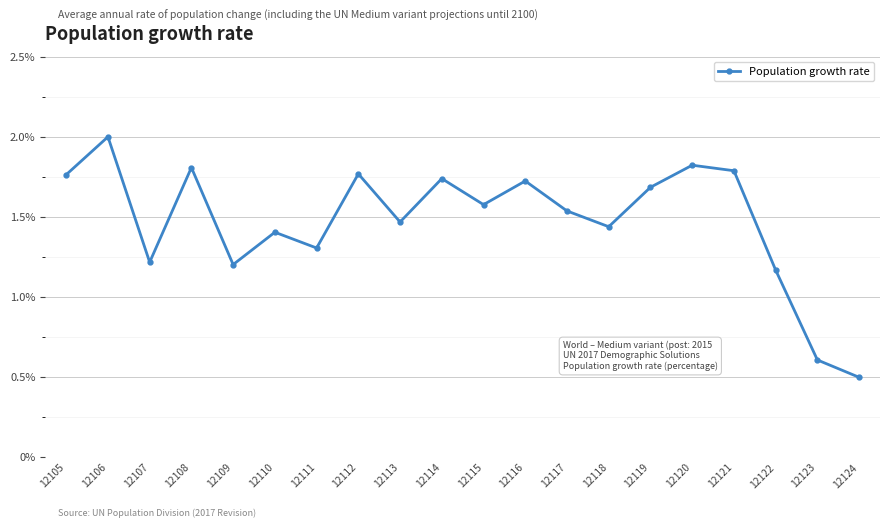

The chart shows a value of 0.5 at 12124. True or false?

True